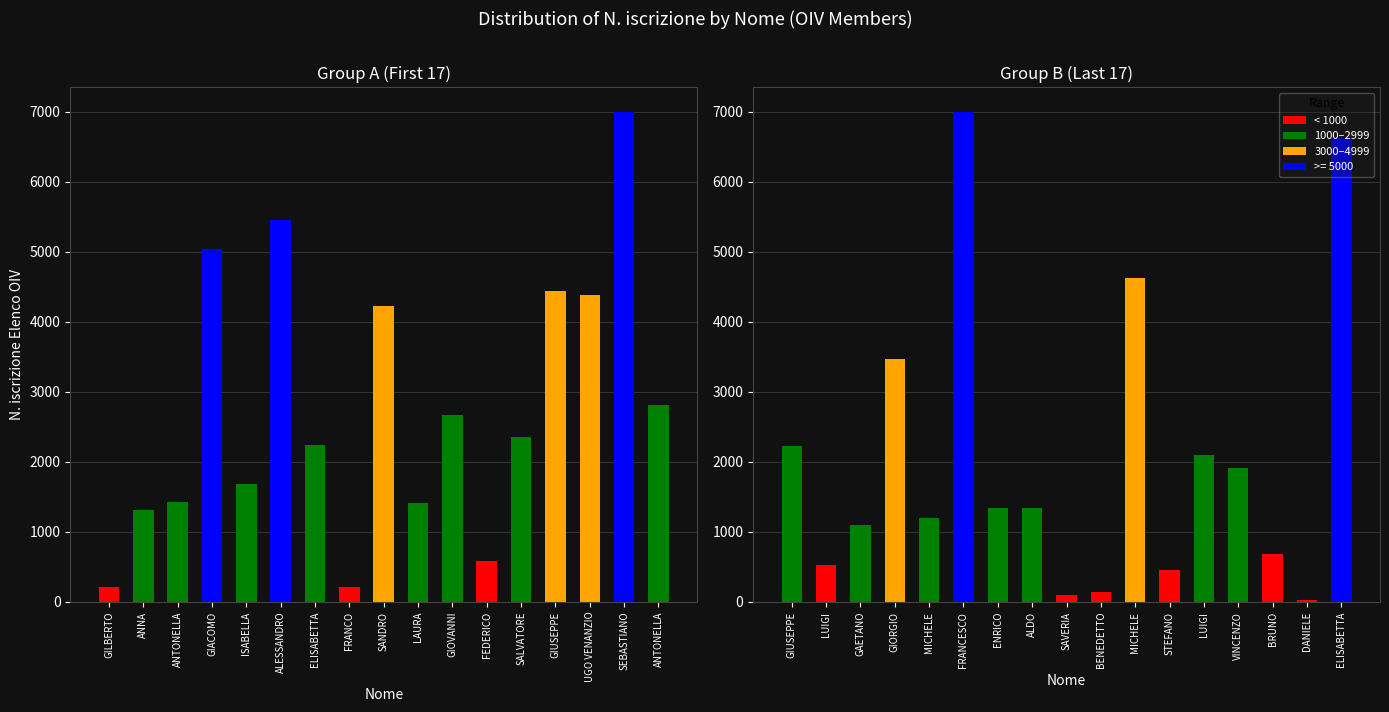

Reading left to right, what are all the values shown in this chart?

GILBERTO=209	ANNA=1313	ANTONELLA=1425	GIACOMO=5041	ISABELLA=1681	ALESSANDRO=5457	ELISABETTA=2239	FRANCO=213	SANDRO=4219	LAURA=1409	GIOVANNI=2666	FEDERICO=591	SALVATORE=2361	GIUSEPPE=4440	UGO VENANZIO=4379	SEBASTIANO=6997	ANTONELLA=2808	GIUSEPPE=2226	LUIGI=521	GAETANO=1093	GIORGIO=3465	MICHELE=1204	FRANCESCO=7001	ENRICO=1347	ALDO=1343	SAVERIA=102	BENEDETTO=146	MICHELE=4632	STEFANO=454	LUIGI=2094	VINCENZO=1920	BRUNO=689	DANIELE=33	ELISABETTA=6622